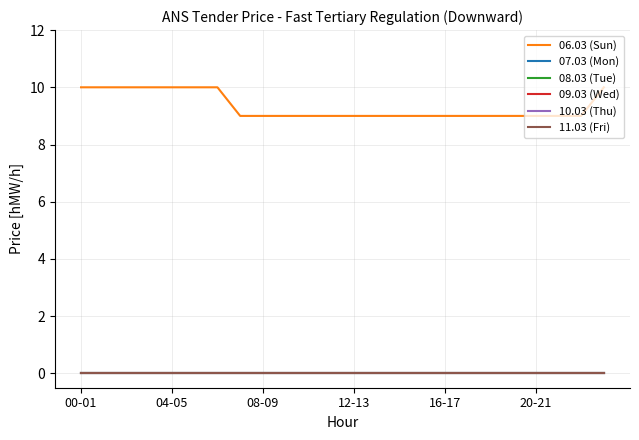

At how many categories does at least one series exceed 8?

24